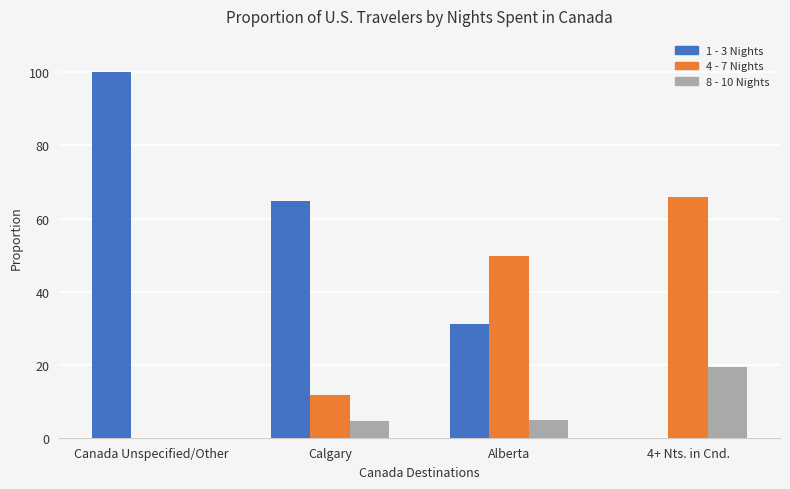

Are the bars horizontal?

No